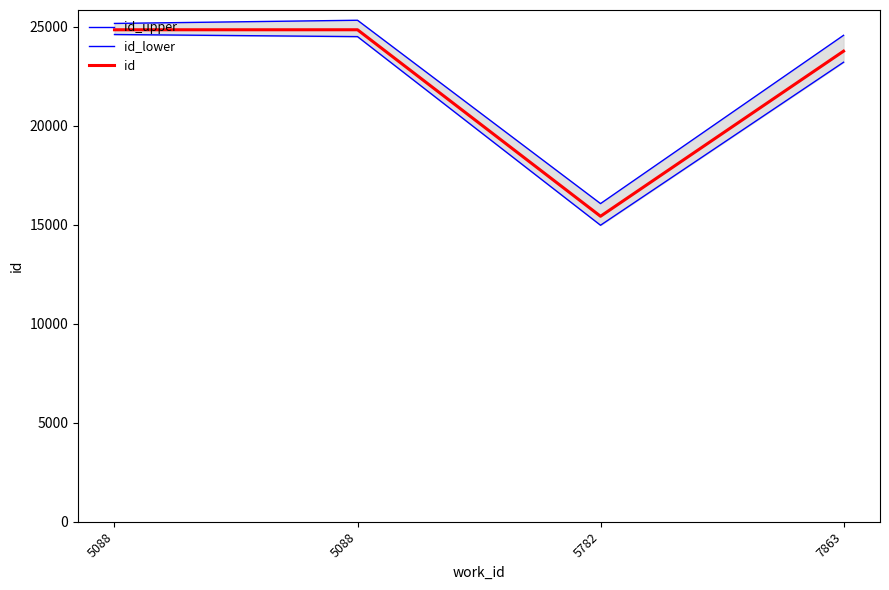

Rank the series at 5088 from lowest to highest value.

id_lower, id, id_upper